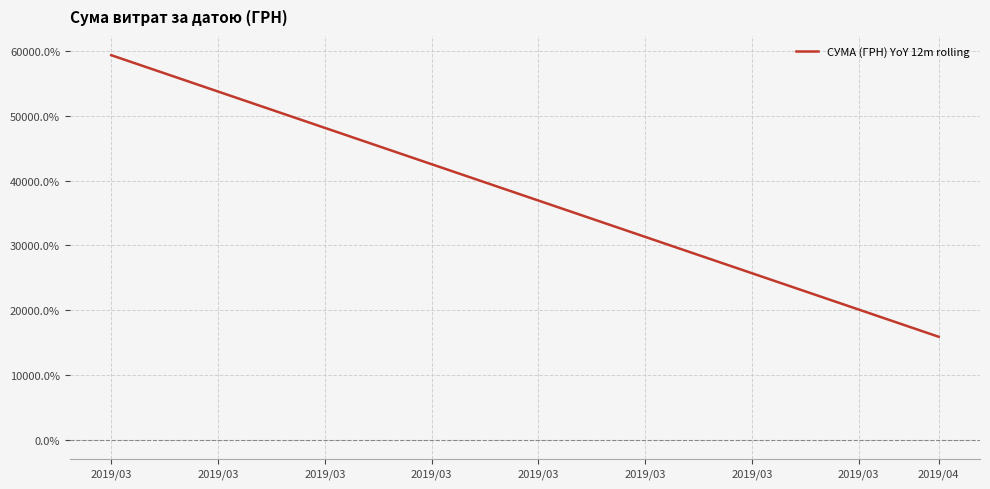

What is the average value?

37654.7